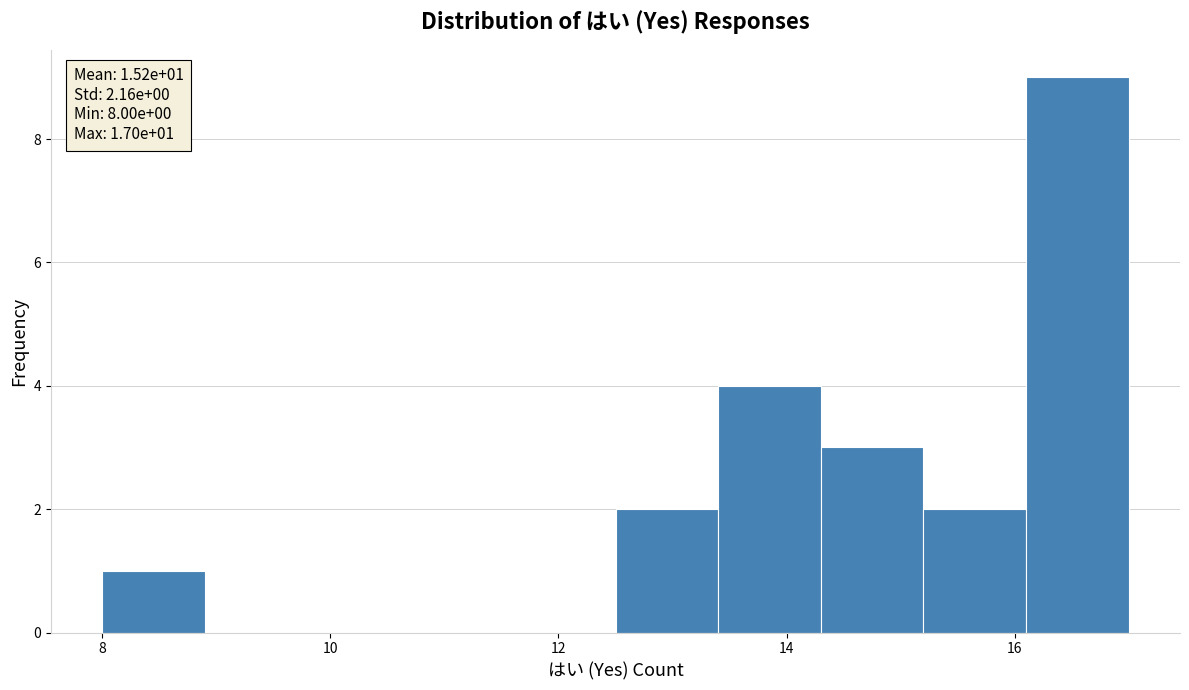

Which range on the x-axis has the tallest bar?

16.1 to 17.0